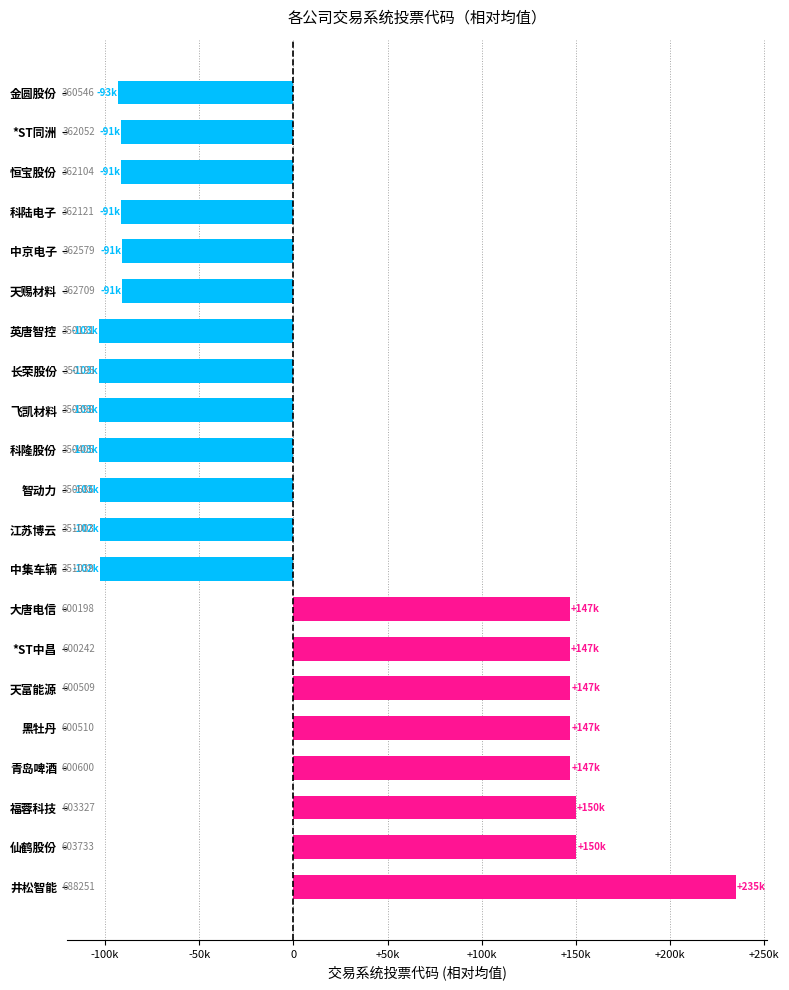

Does the chart contain any negative values?

Yes